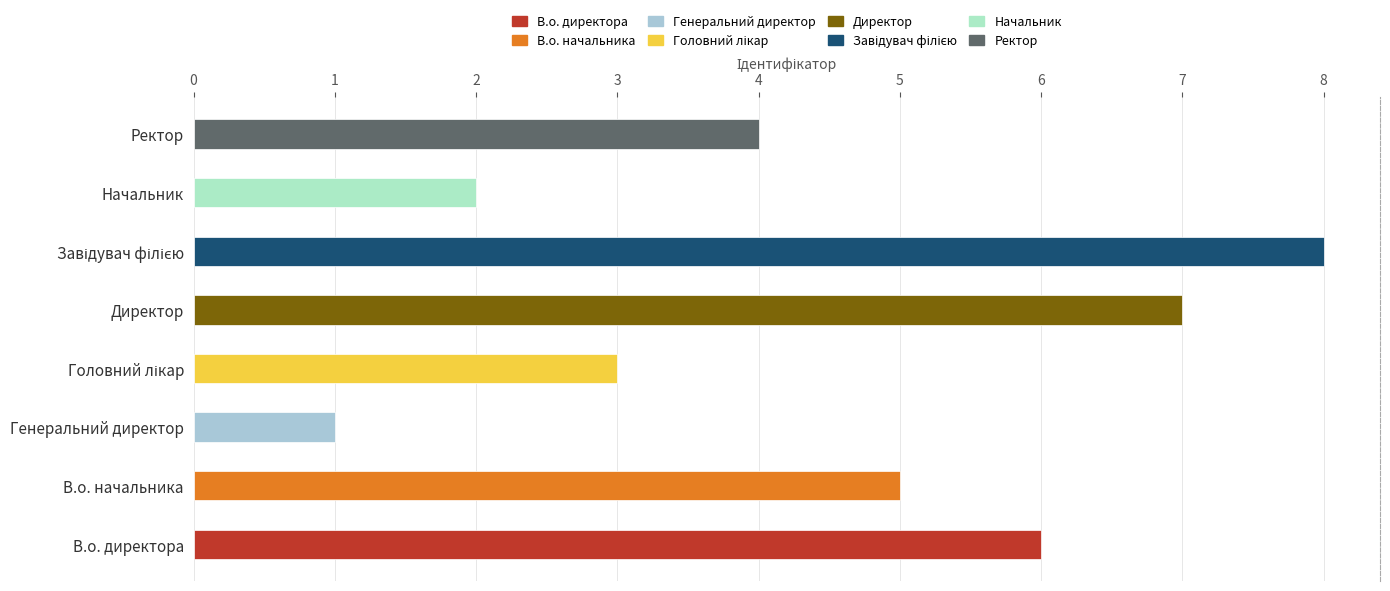

At which category does the chart reach its peak across all series?

Завідувач філією